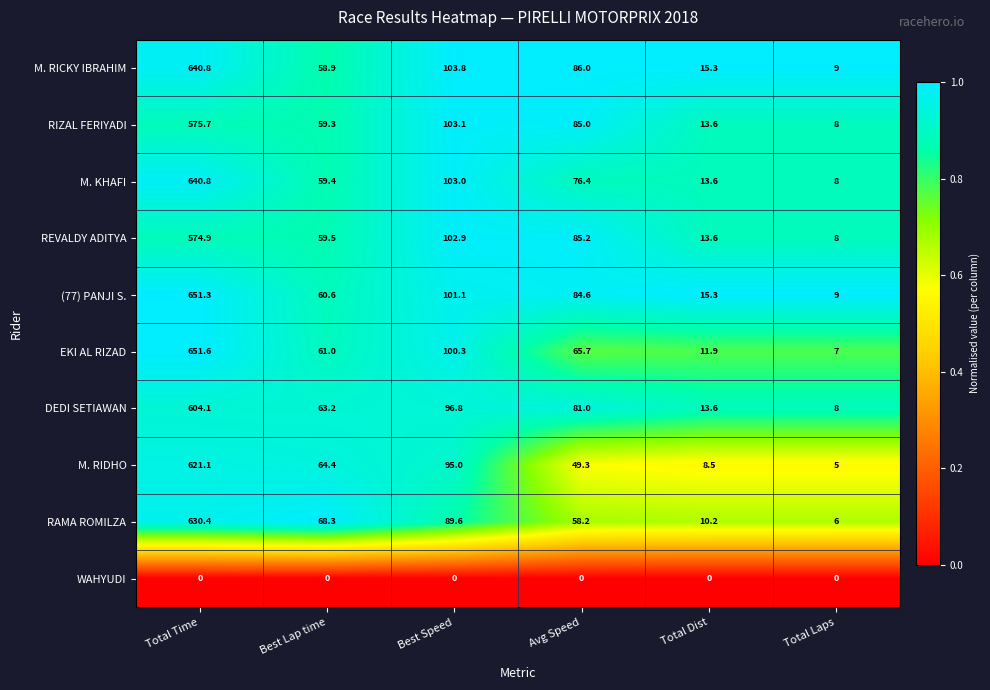

What is the spread (max minus min) of values at Best Lap time?

68.3